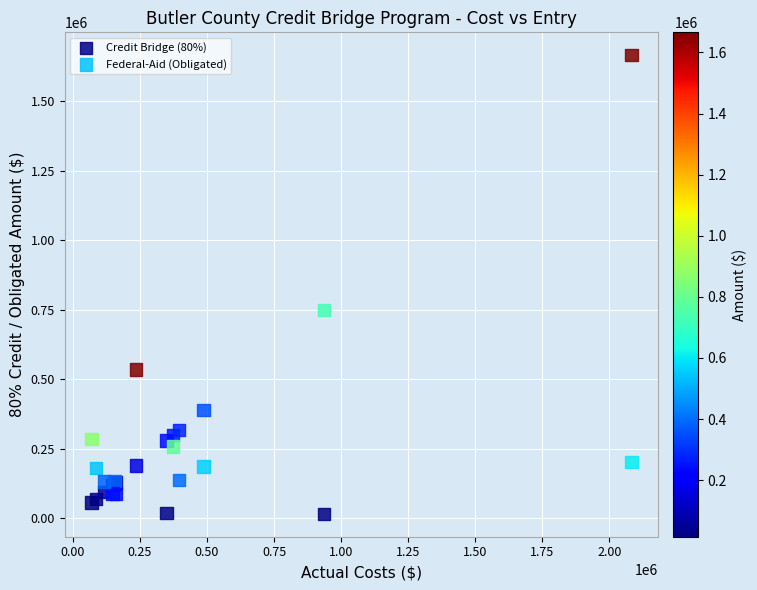

Which series contains the lowest Y value?

Federal-Aid (Obligated)